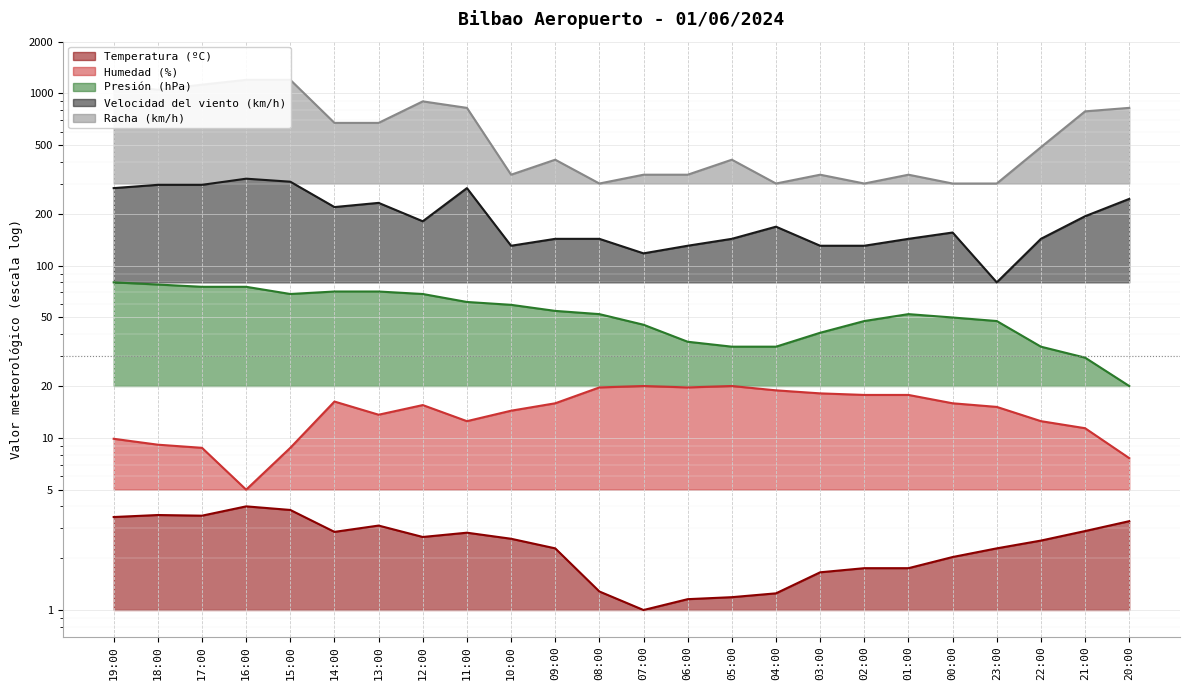

Count the number of data series in this chart.

5